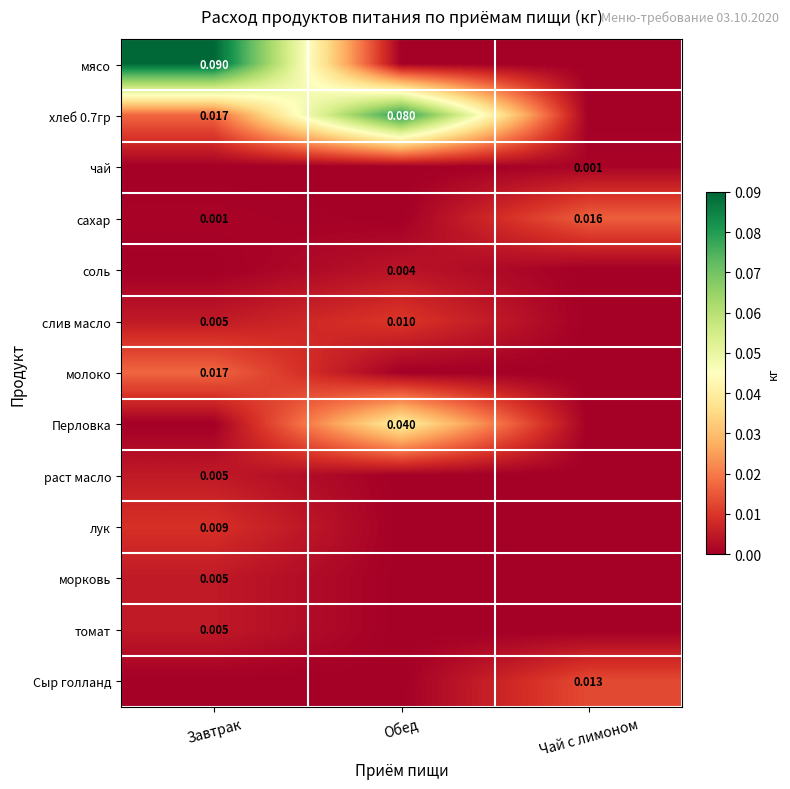

How many values in Сыр голланд are above zero?

1